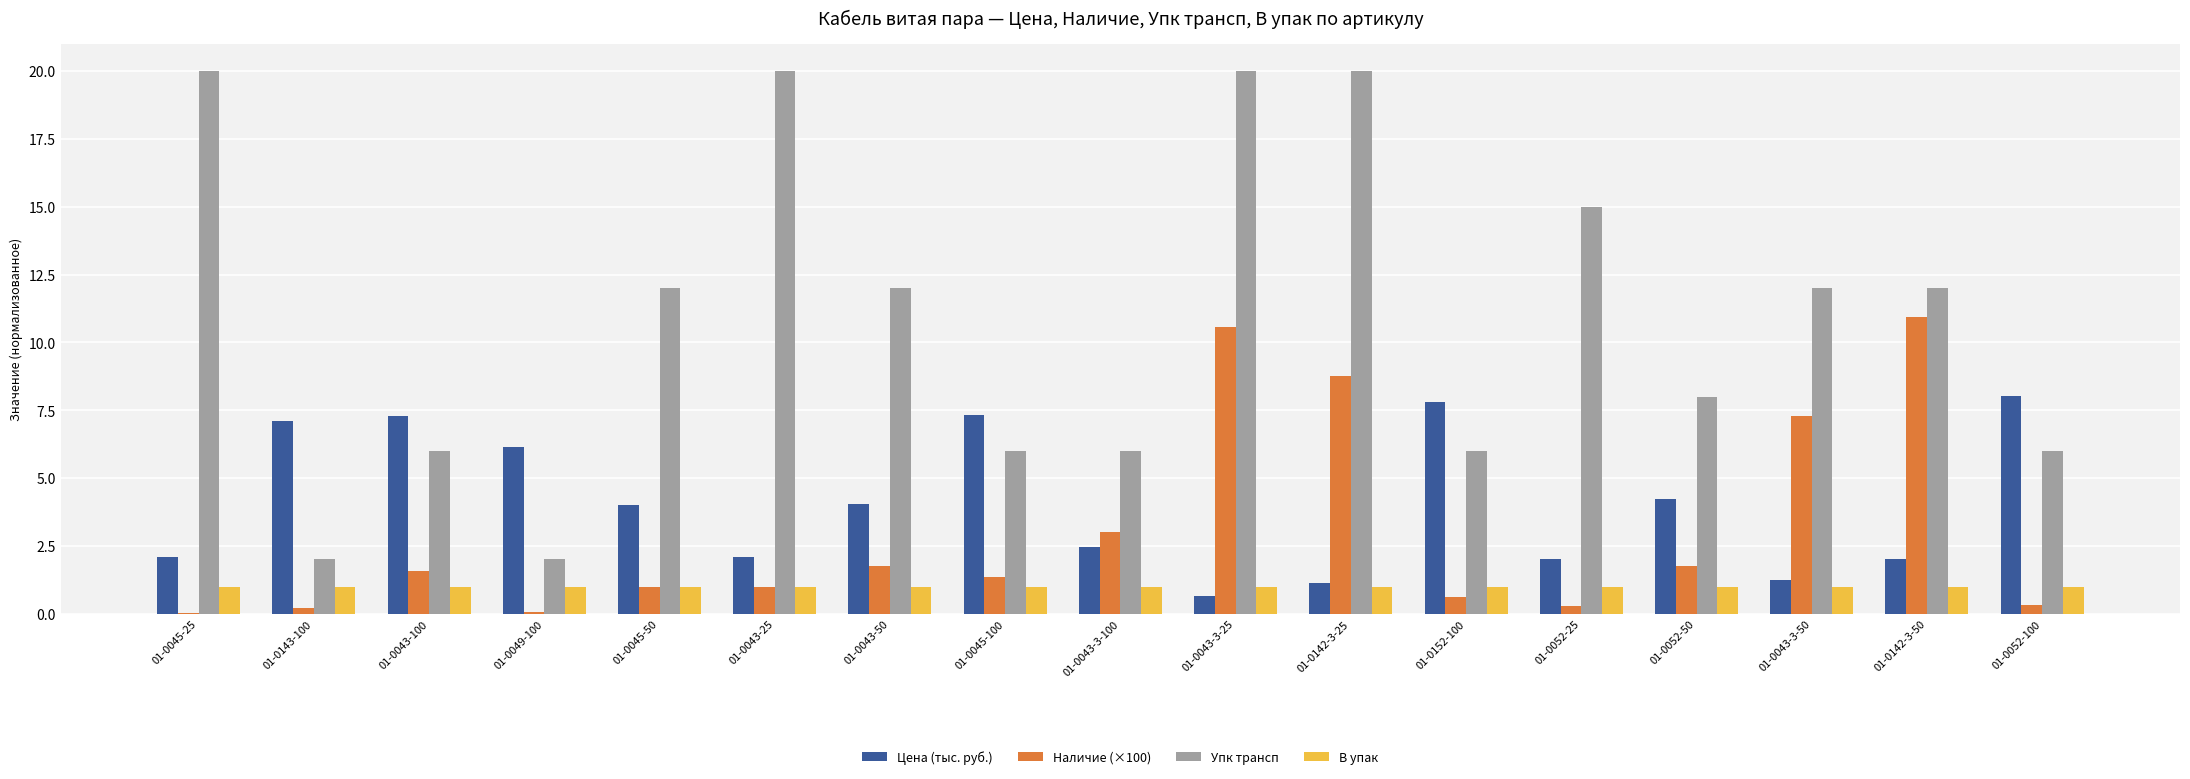

Is the value of В упак at 01-0143-100 greater than the value of Наличие (×100) at 01-0043-3-25?

No